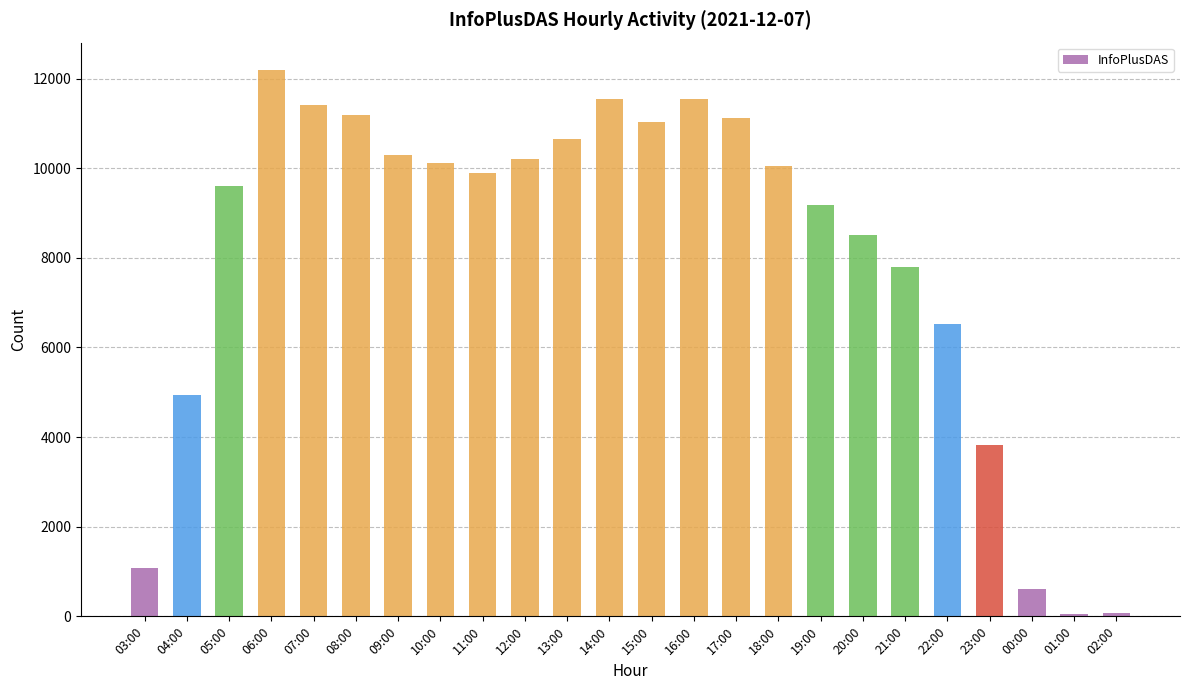

What is the sum of all values?

193442